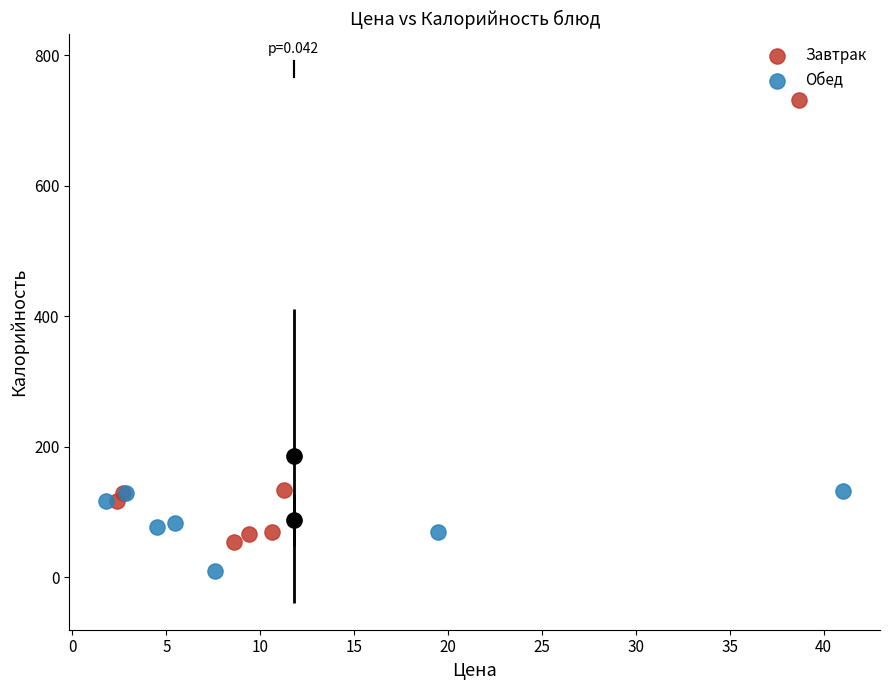

Which series contains the highest Y value?

Завтрак